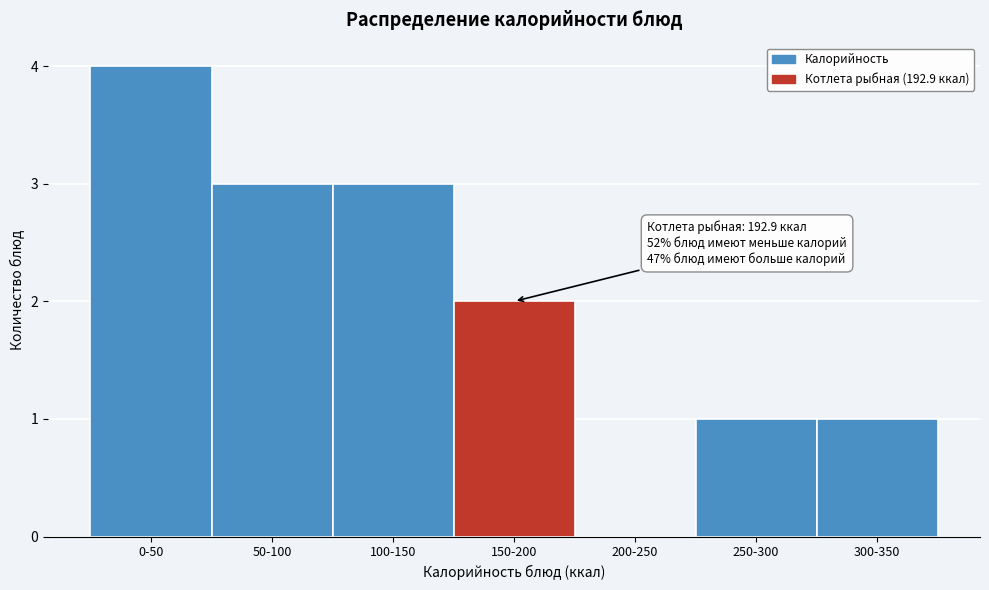

Reading left to right, list all the values displayed in this chart.

0-50=4	50-100=3	100-150=3	150-200=2	200-250=0	250-300=1	300-350=1